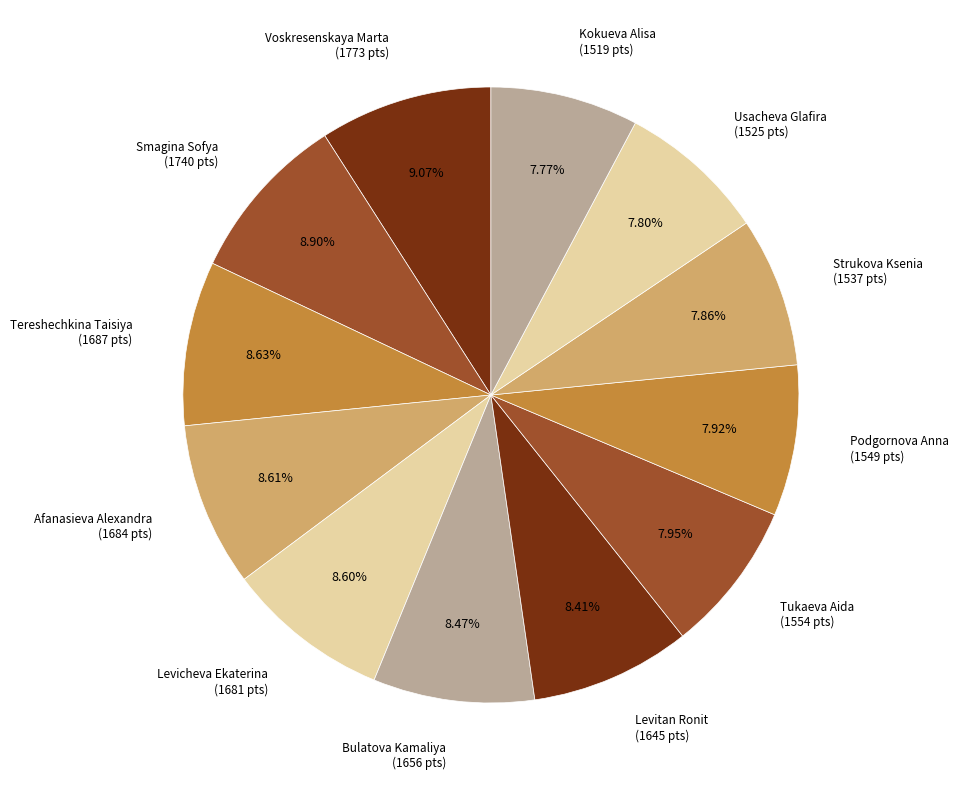

Combined, do Levitan Ronit (1645 pts) and Bulatova Kamaliya (1656 pts) account for over 50%?

No